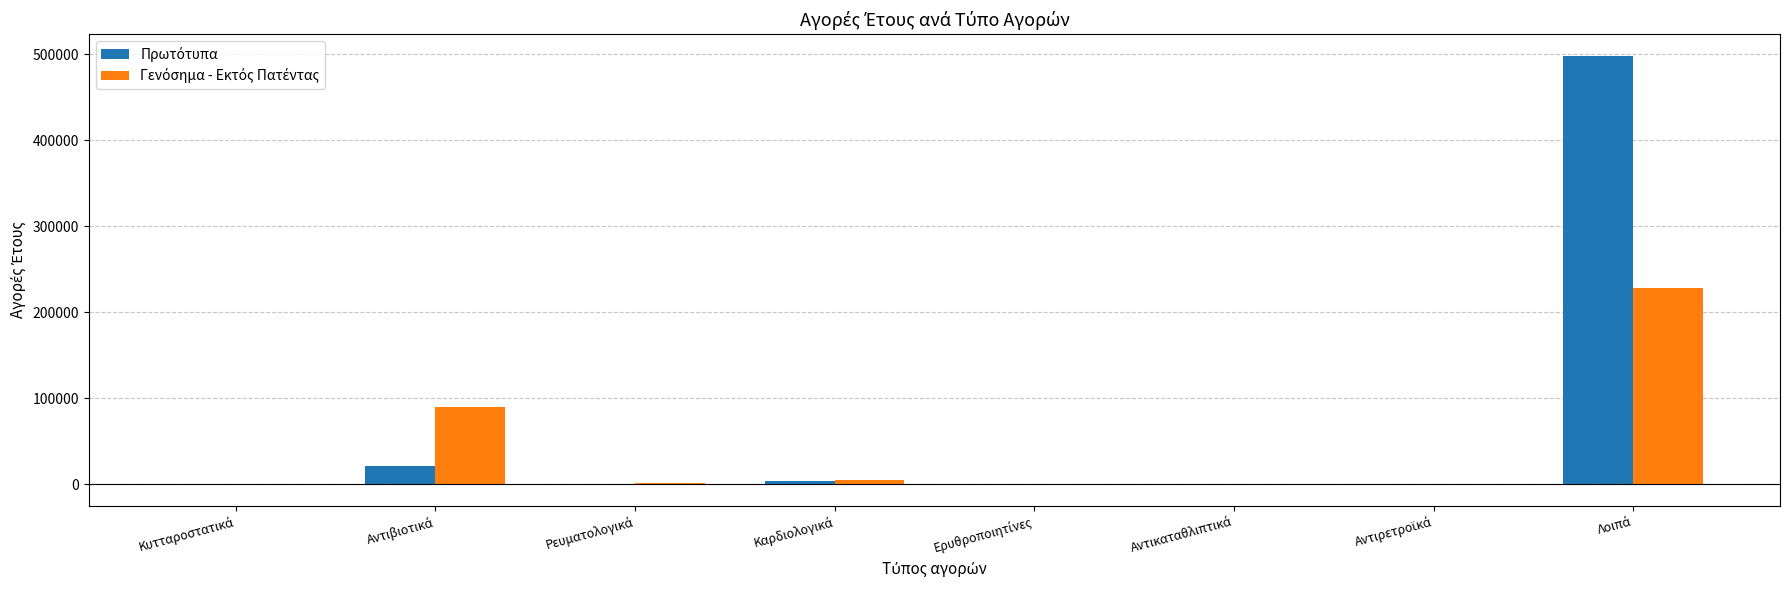

Which series has the largest total across all categories?

Πρωτότυπα